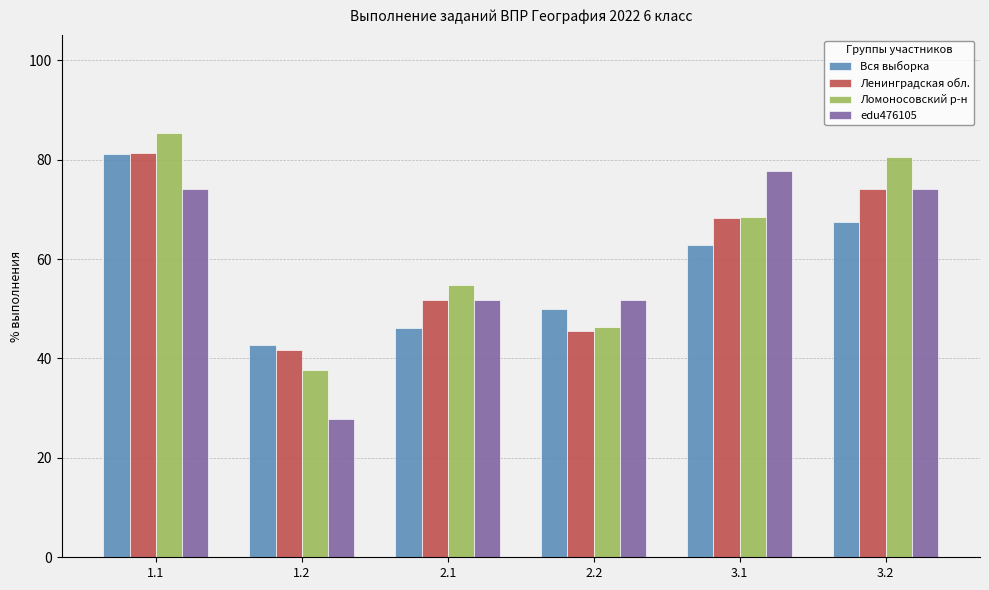

What is the label of the 2nd bar from the left?

1.2